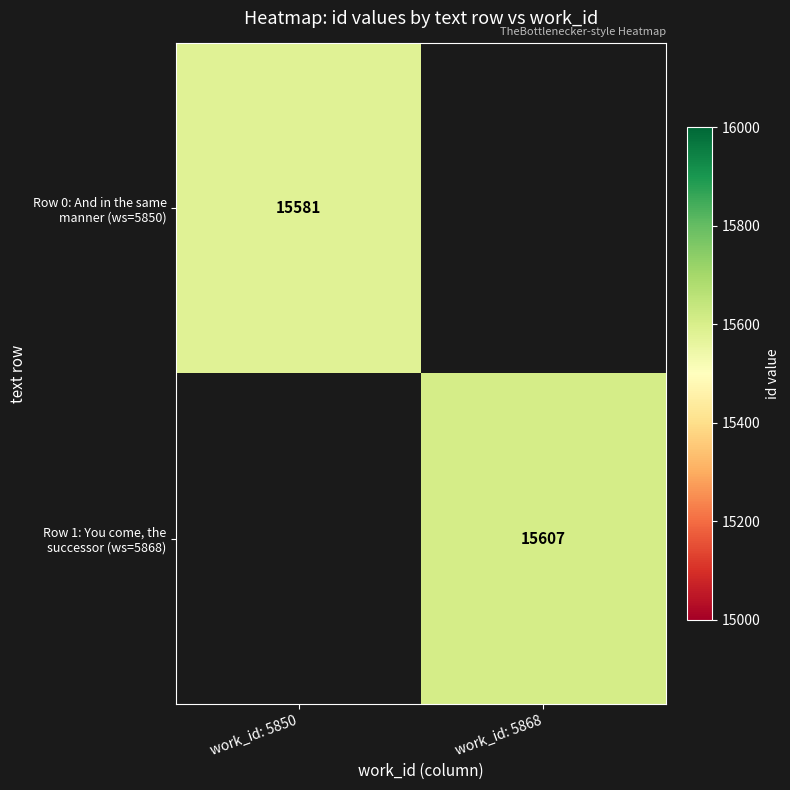

True or false: Row 1: You come, the successor (ws=5868) has a value of 20996.0 at work_id: 5868.

False